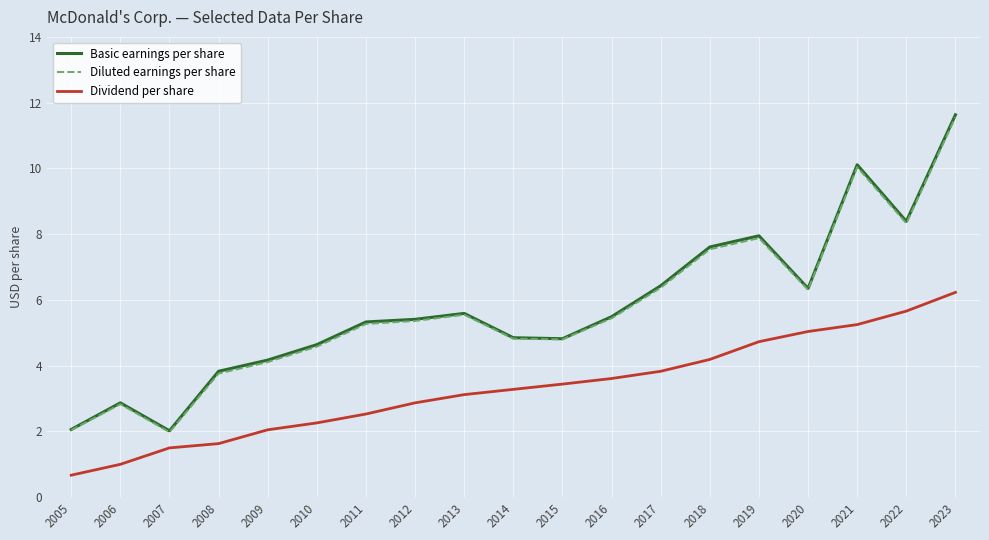

Where is the first local minimum for Basic earnings per share?

2007